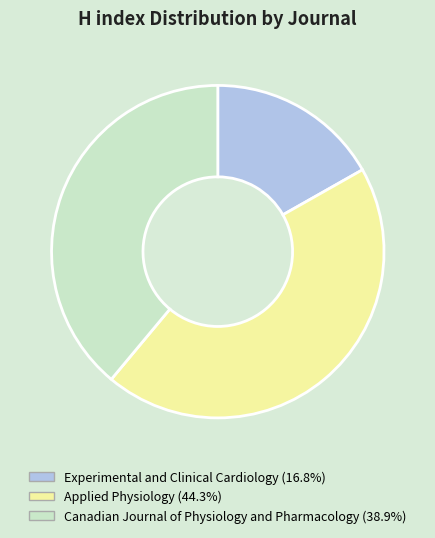

Is there a majority slice in this chart?

No